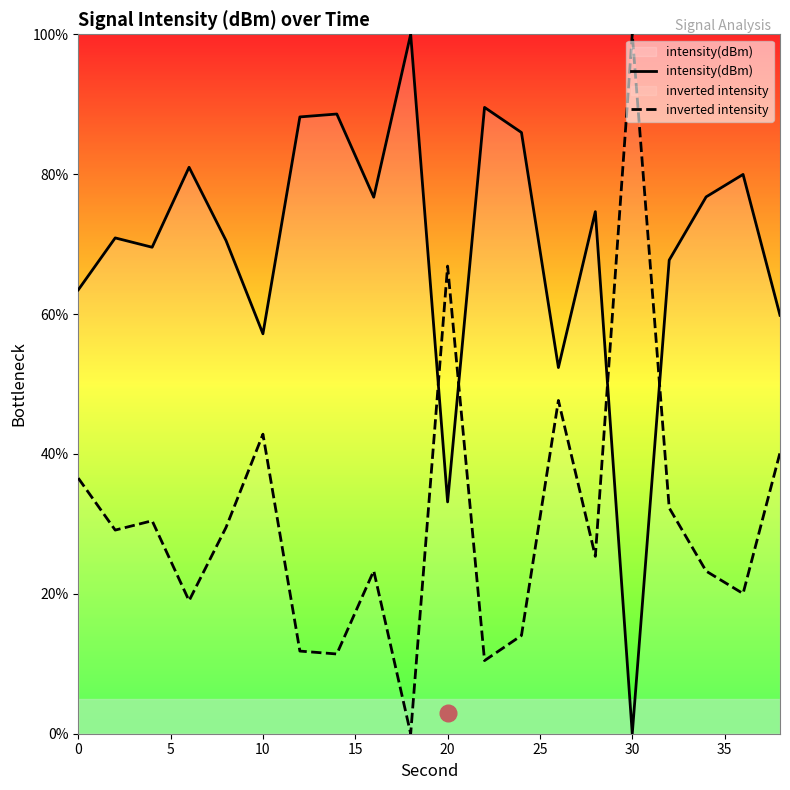

After their last crossing, which series has the higher values: intensity(dBm) or inverted intensity?

intensity(dBm)